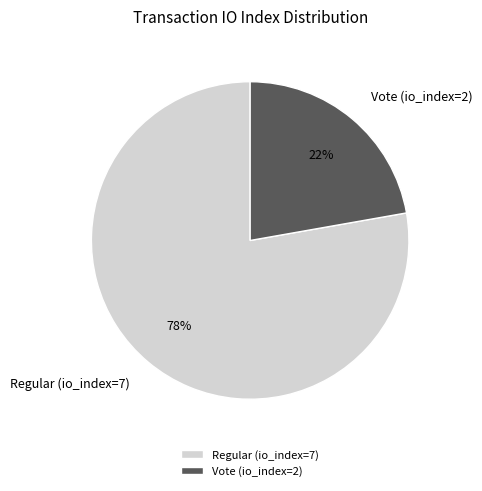

To the nearest percent, what portion does Vote (io_index=2) represent?

22%